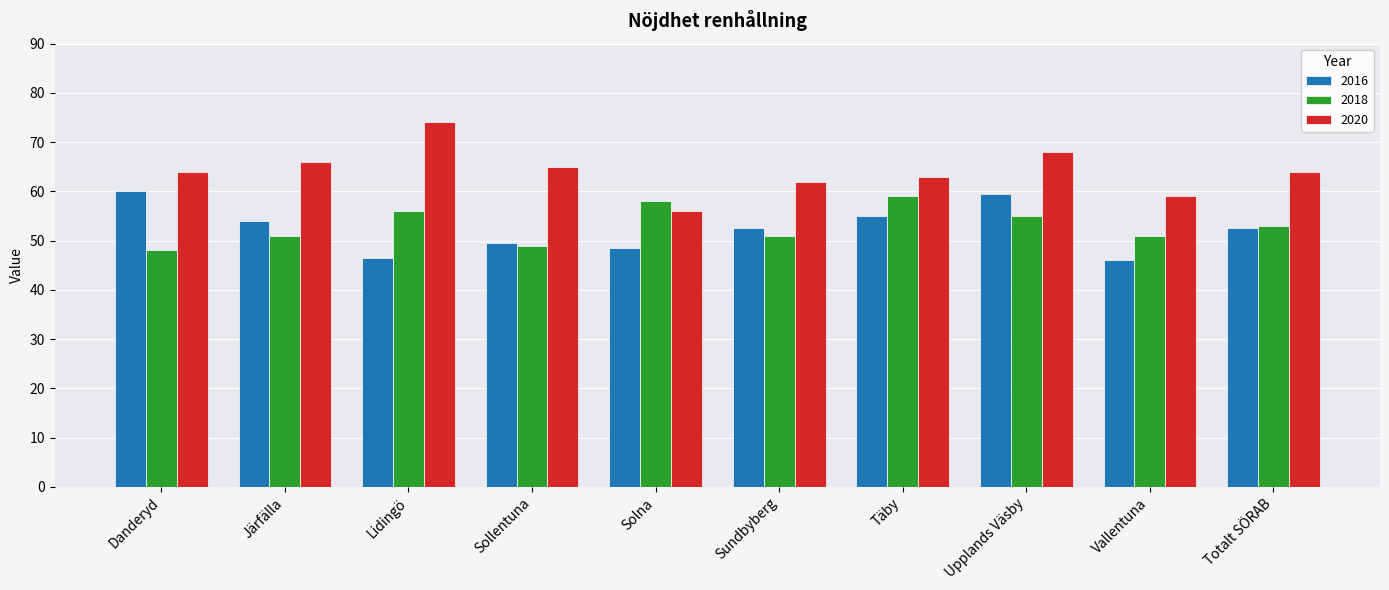

Read the 2020 value at Lidingö.

74.0